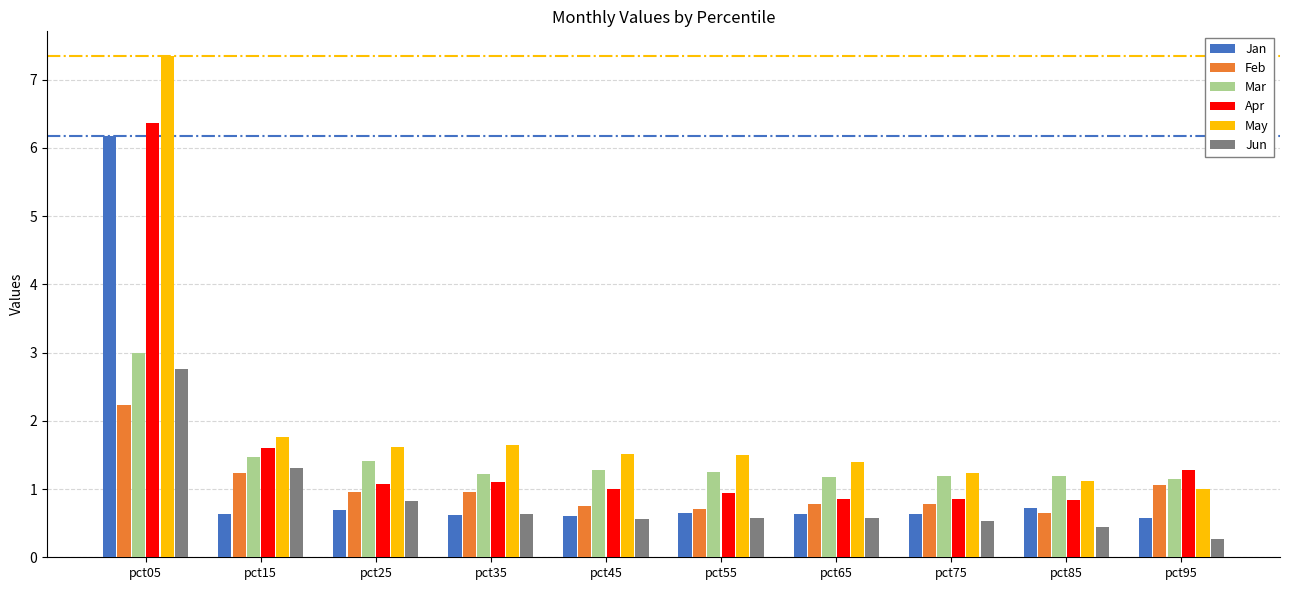

At which category is the sum across all series the highest?

pct05